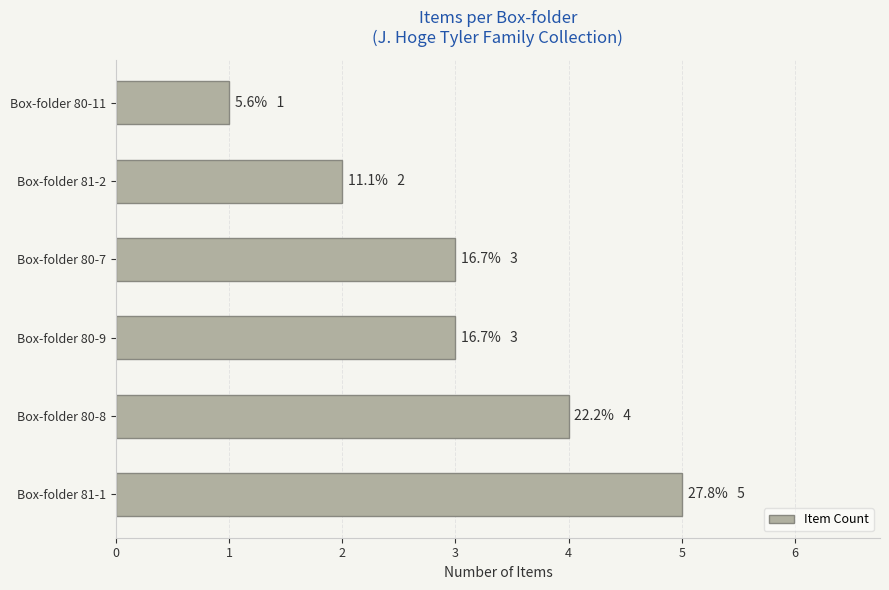

What is the greatest value displayed?

5